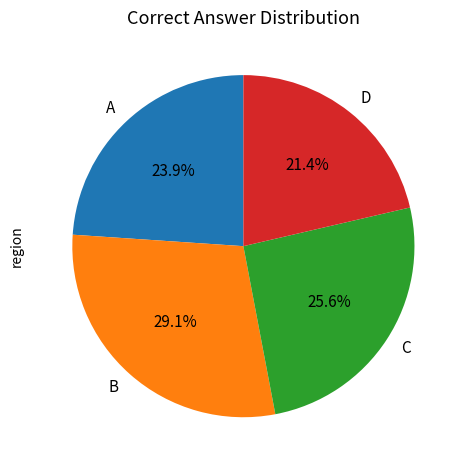

To the nearest percent, what portion does A represent?

24%